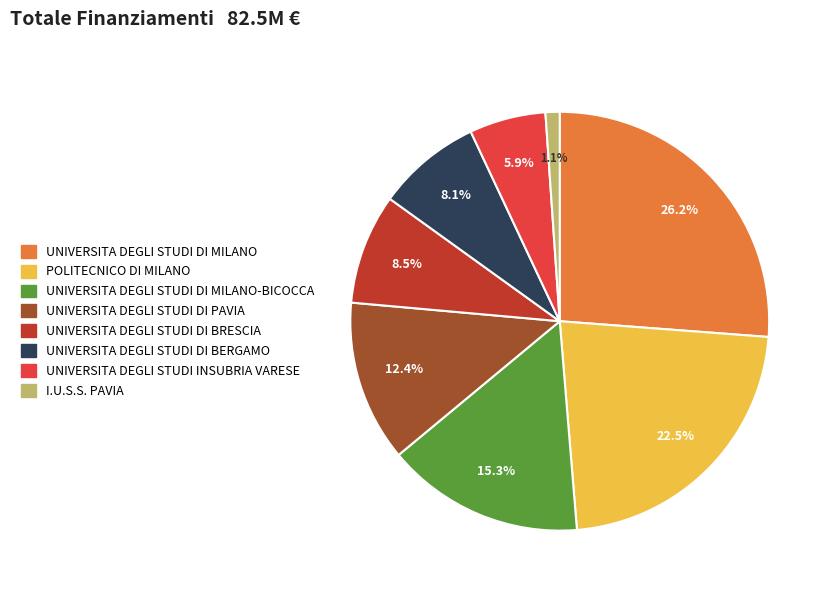

How many segments does this pie chart have?

8